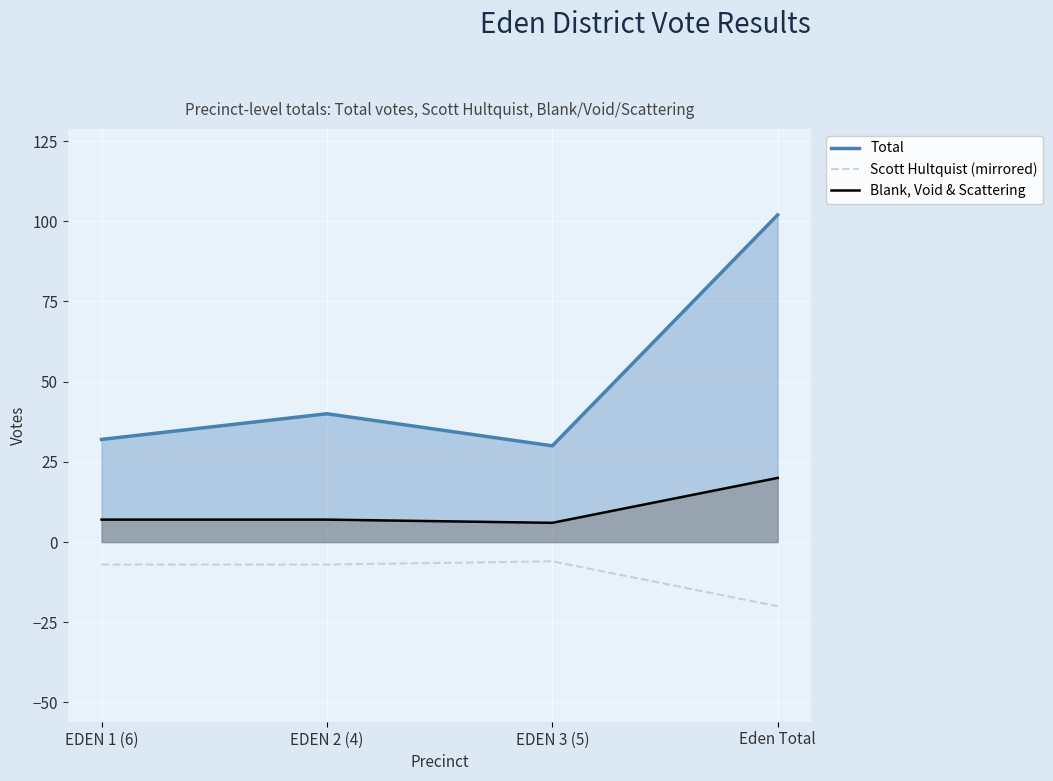

Which category has the highest value in the Total series?

Eden Total